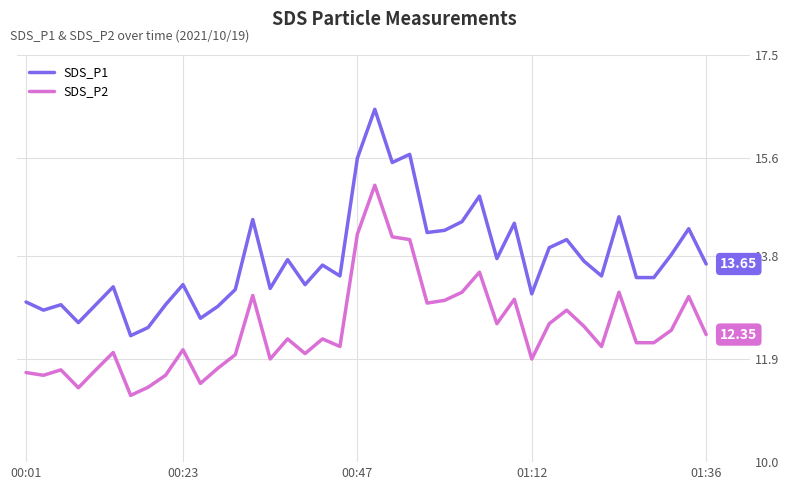

What is the highest value of the SDS_P2 series?

15.1